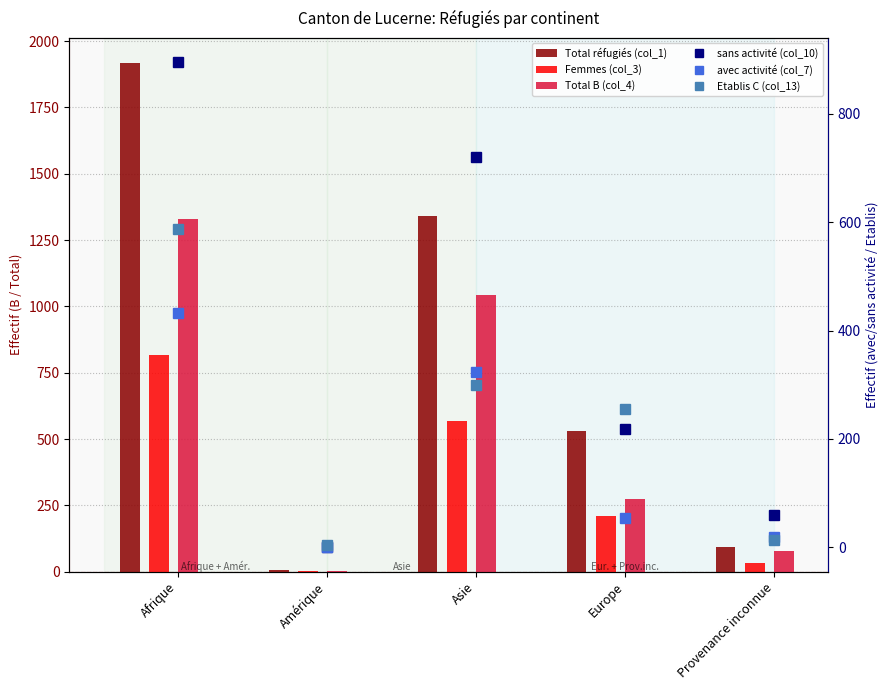

What position from the left is Europe?

4